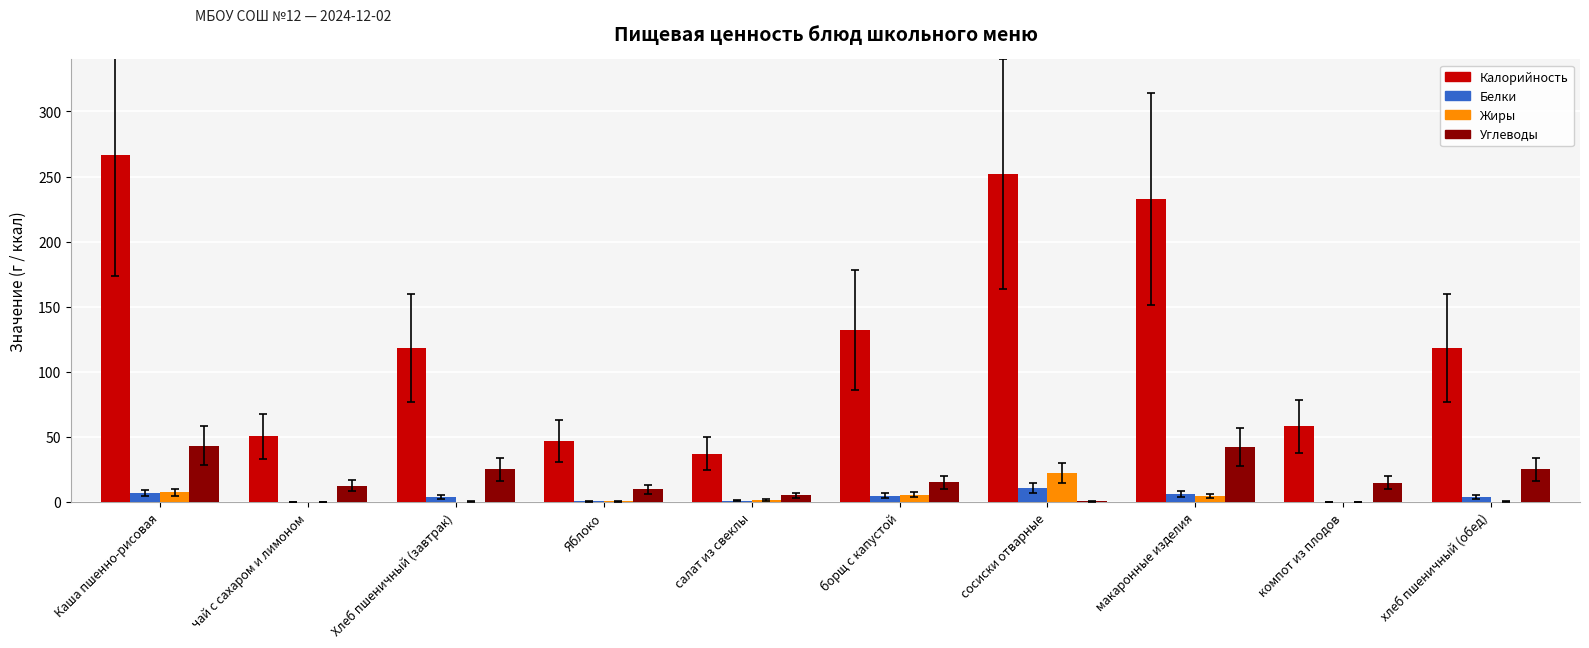

What is the sum of all Белки values?

37.6